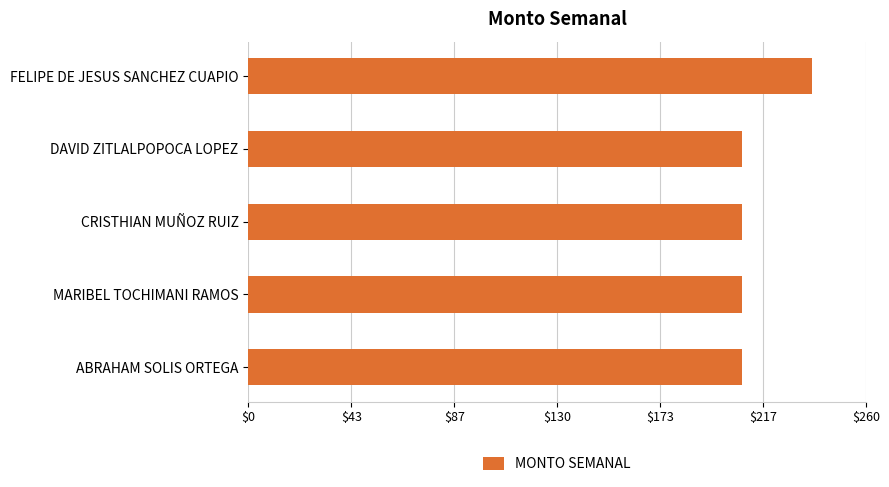

The value at DAVID ZITLALPOPOCA LOPEZ is 207.7. True or false?

True